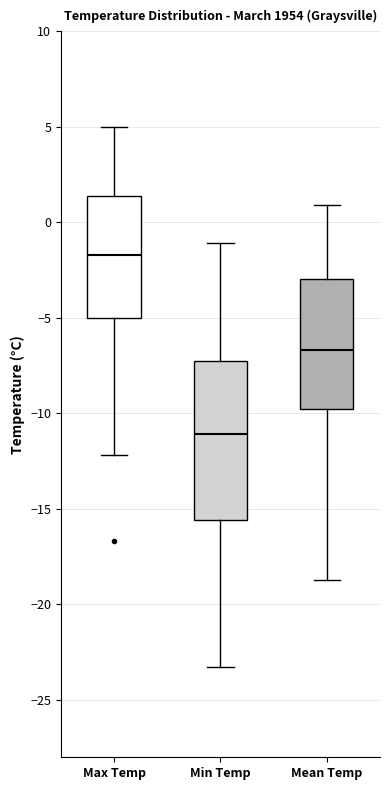

Which box has the highest median line?

Max Temp